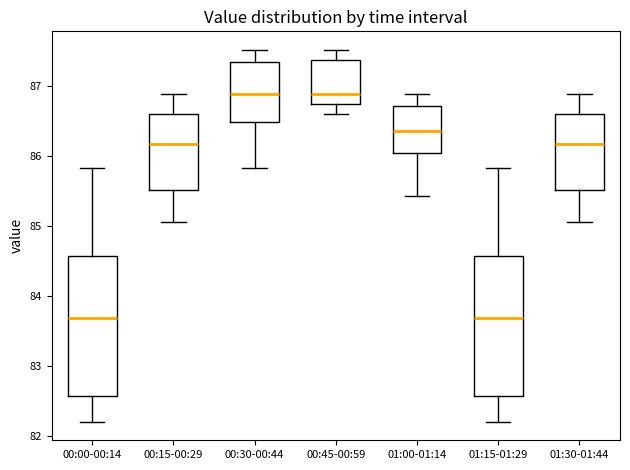

Reading left to right, transcribe this box plot: for each box, give where its median line is, the range the box spans, and where its two whiskers end, as read against the y-axis. The values are not printed on the chart, so give them approximately, as read against the axis.

00:00-00:14: median 83.7, box 82.6 to 84.6, whiskers 82.2 to 85.8
00:15-00:29: median 86.2, box 85.5 to 86.6, whiskers 85.1 to 86.9
00:30-00:44: median 86.9, box 86.5 to 87.3, whiskers 85.8 to 87.5
00:45-00:59: median 86.9, box 86.7 to 87.4, whiskers 86.6 to 87.5
01:00-01:14: median 86.4, box 86.0 to 86.7, whiskers 85.4 to 86.9
01:15-01:29: median 83.7, box 82.6 to 84.6, whiskers 82.2 to 85.8
01:30-01:44: median 86.2, box 85.5 to 86.6, whiskers 85.1 to 86.9